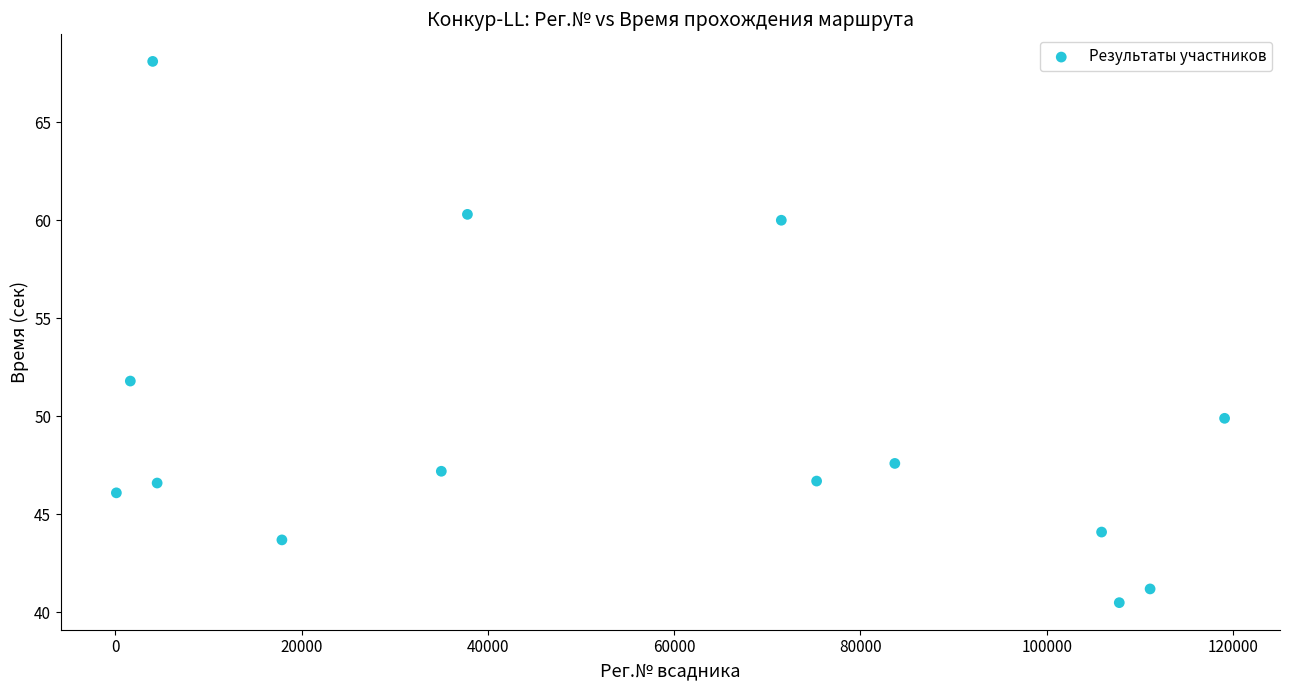

What is the range of Y values (max minus min)?

27.6